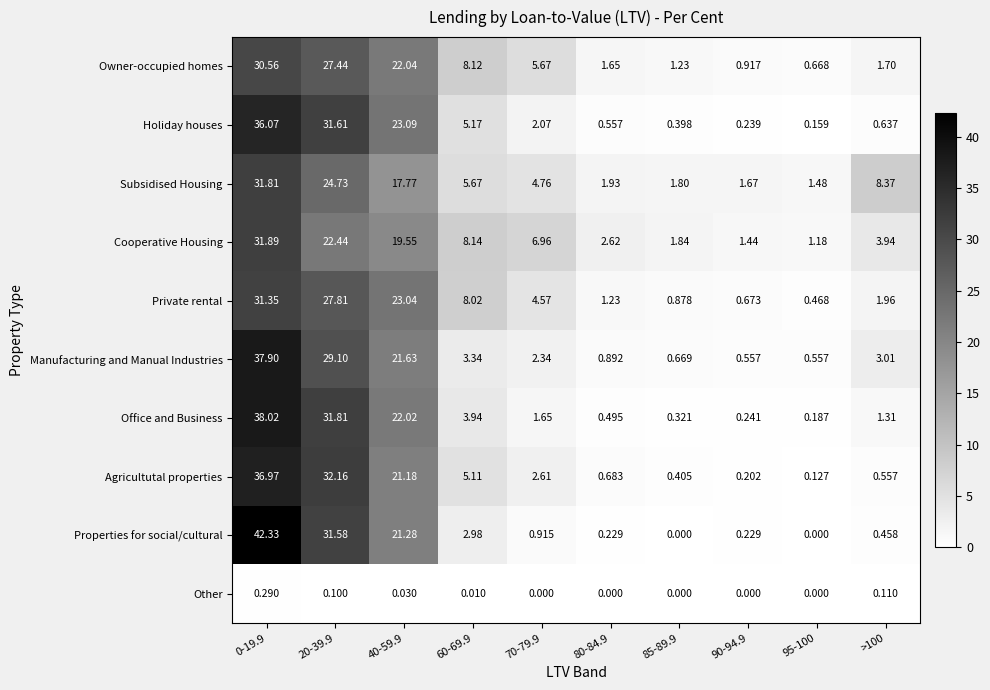

List the series in order of their peak value, lowest first.

Other, Owner-occupied homes, Private rental, Subsidised Housing, Cooperative Housing, Holiday houses, Agricultutal properties, Manufacturing and Manual Industries, Office and Business, Properties for social/cultural